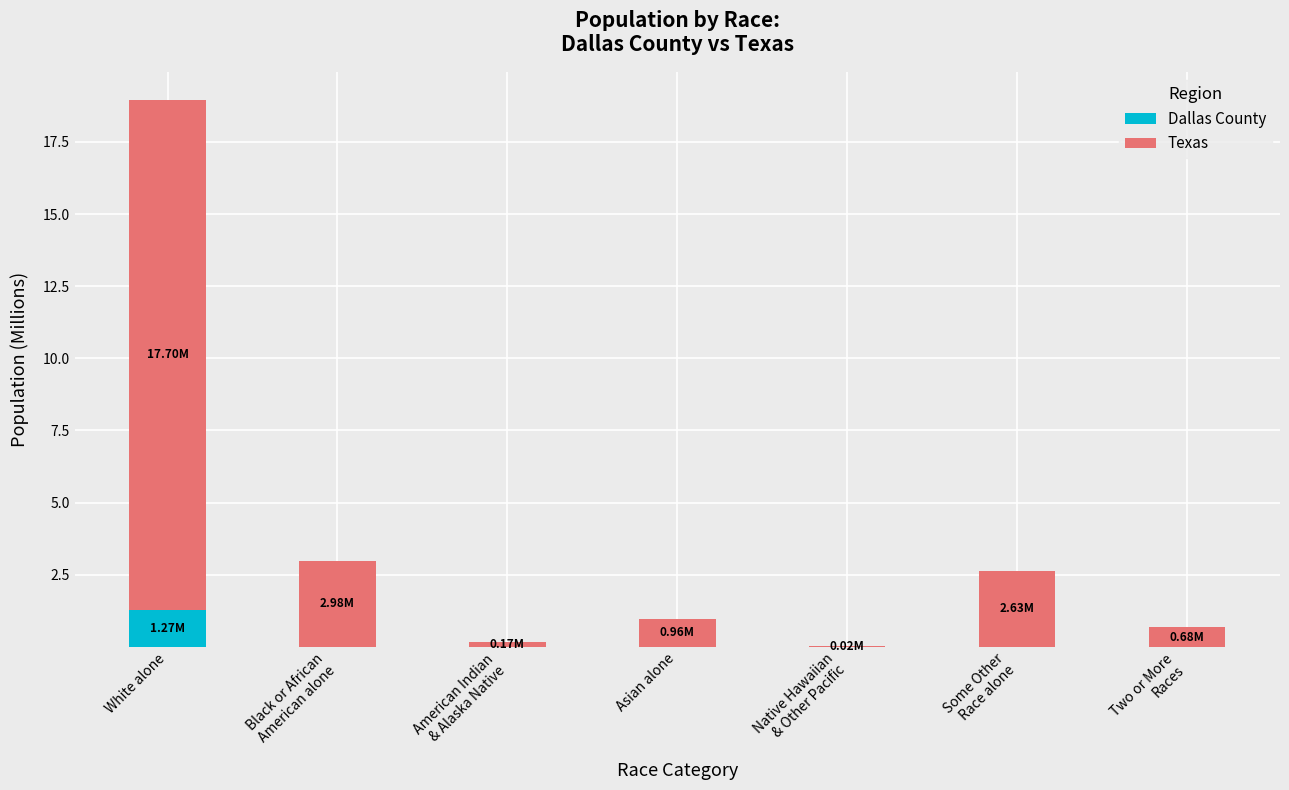

What is the sum of all Dallas County values?

1.3